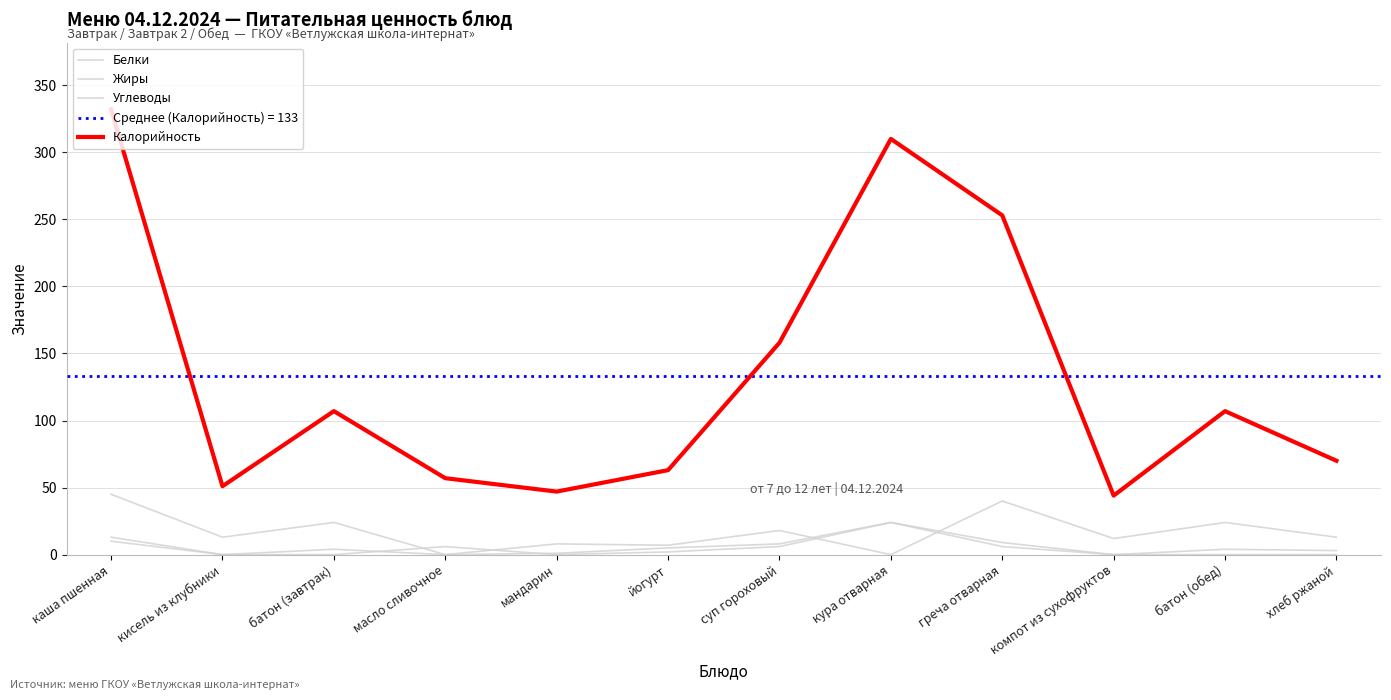

Between кисель из клубники and греча отварная, which is larger?

греча отварная